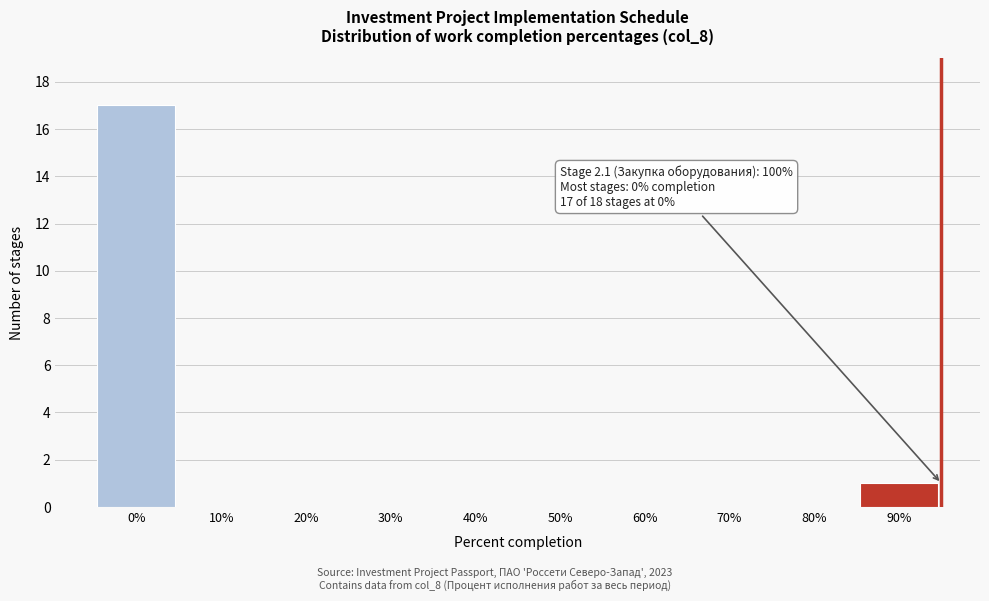

Reading left to right, extract all data points from this chart.

0%=17	10%=0	20%=0	30%=0	40%=0	50%=0	60%=0	70%=0	80%=0	90%=1